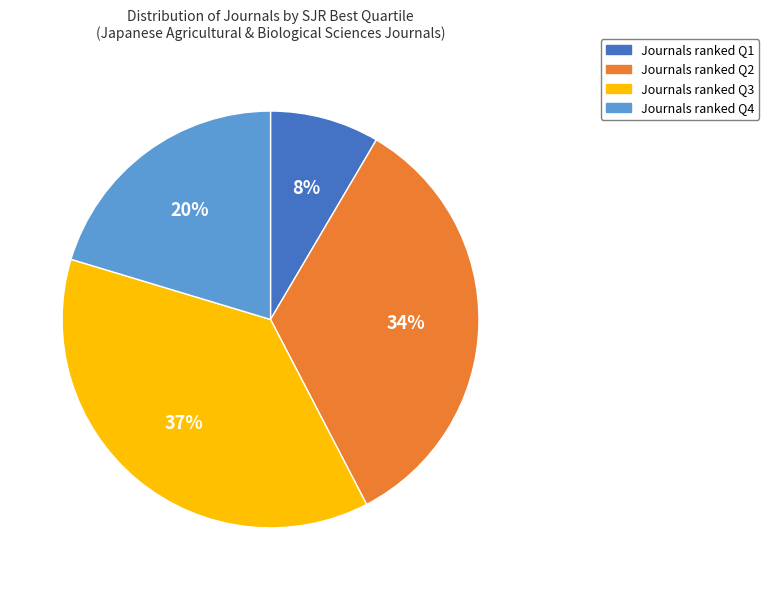

Is there any slice that represents more than half of the pie?

No